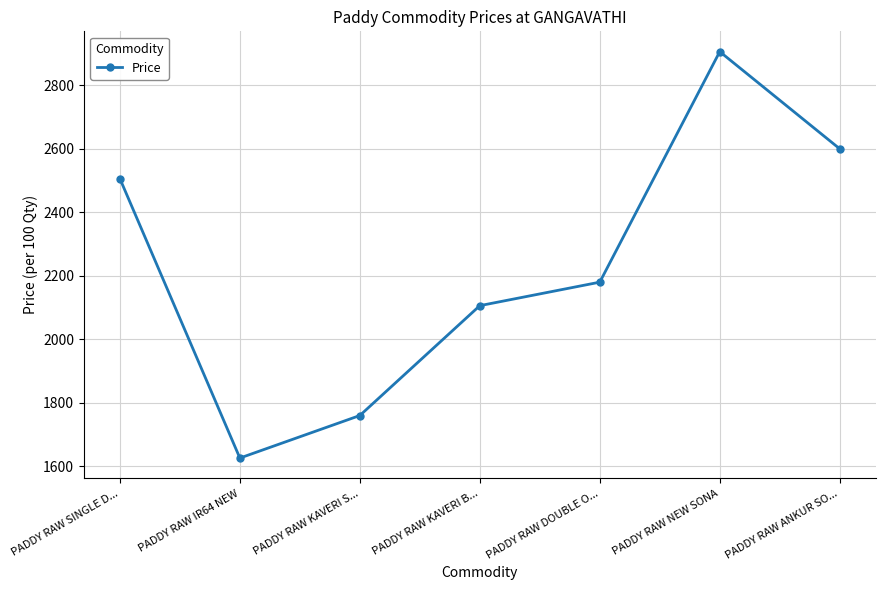

How many distinct data groups are displayed?

1